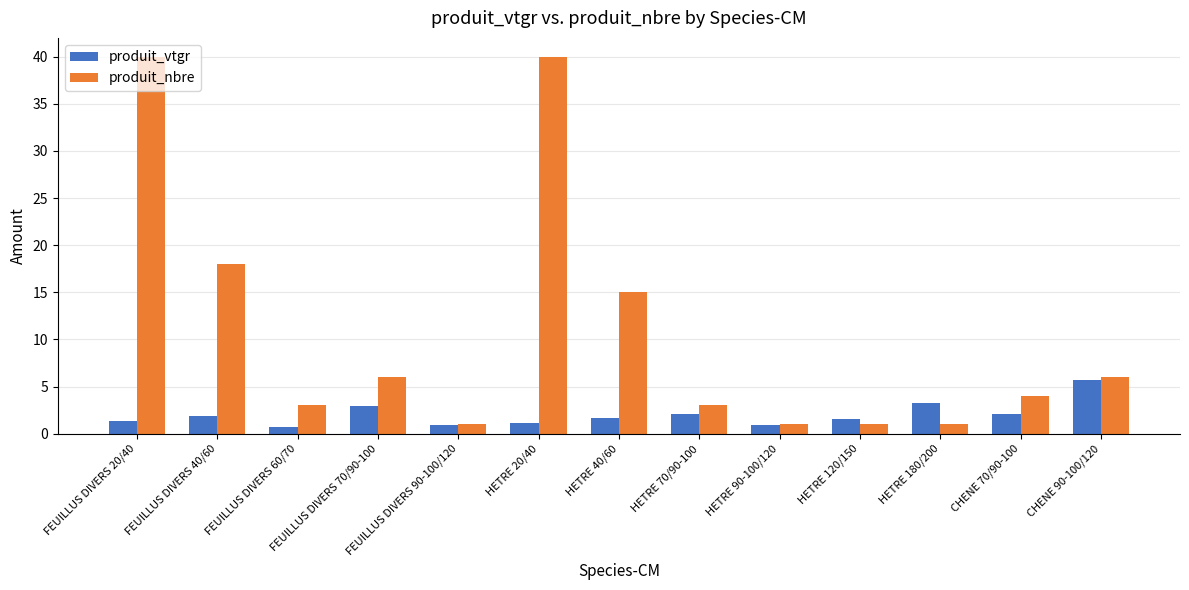

What is the label of the 6th bar from the left?

HETRE 20/40